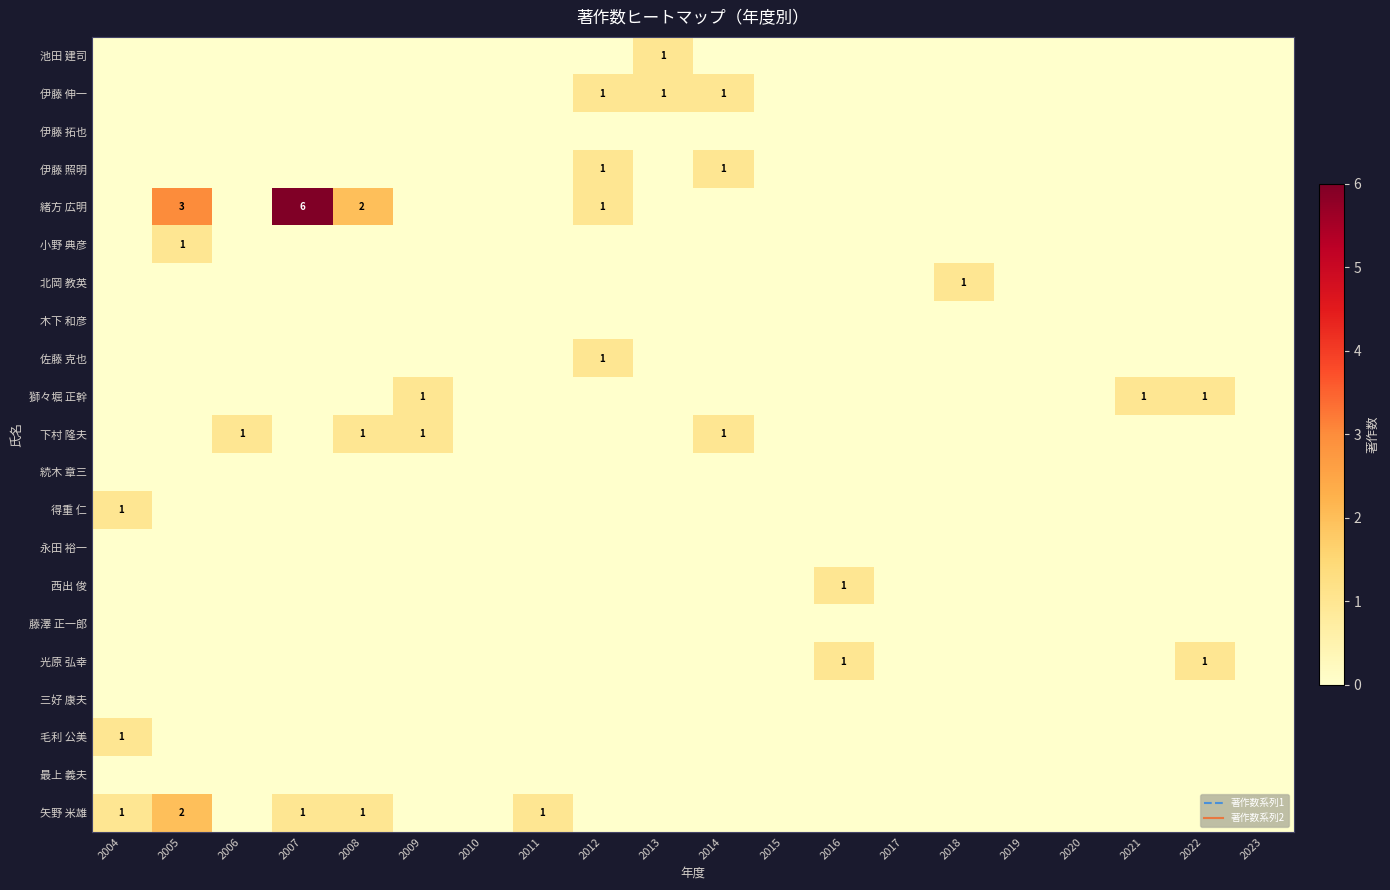

Is it true that 伊藤 照明 equals 1 at 2016?

False